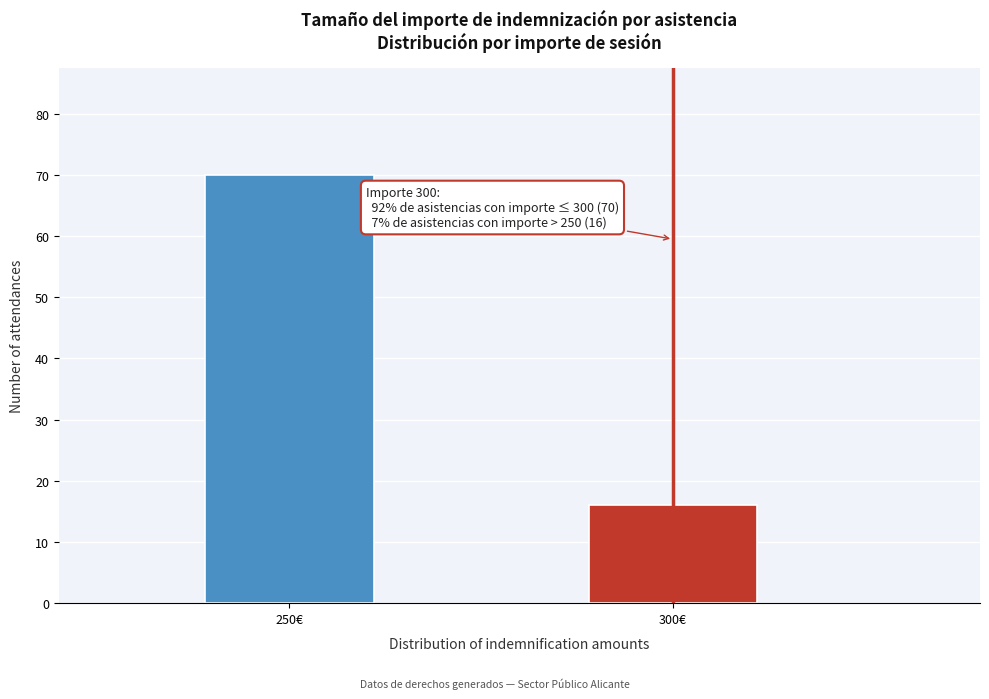

Reading right to left, list all the values displayed in this chart.

16	70